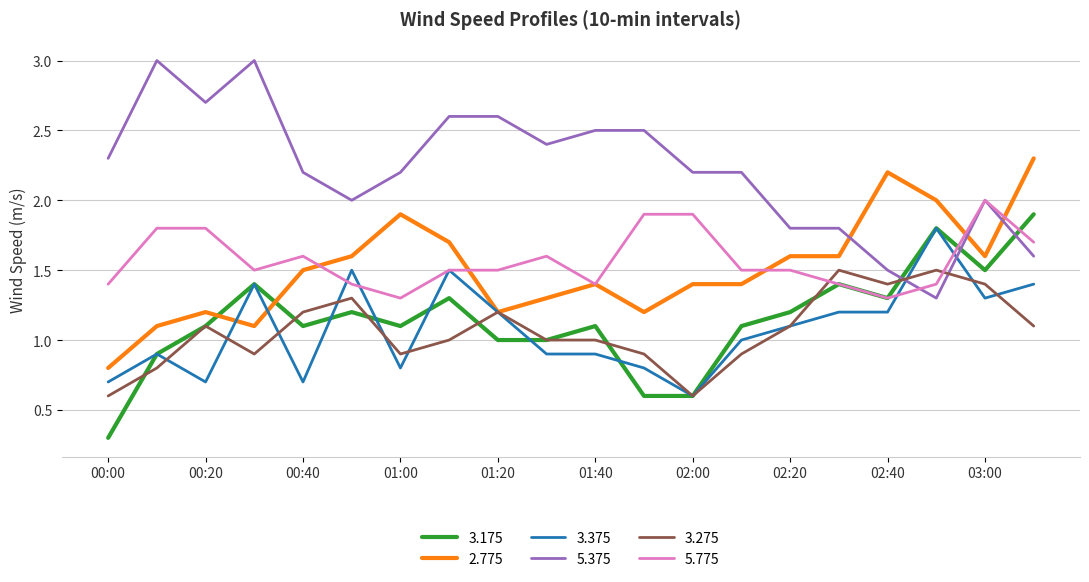

What is the sum of all 5.775 values?

31.4